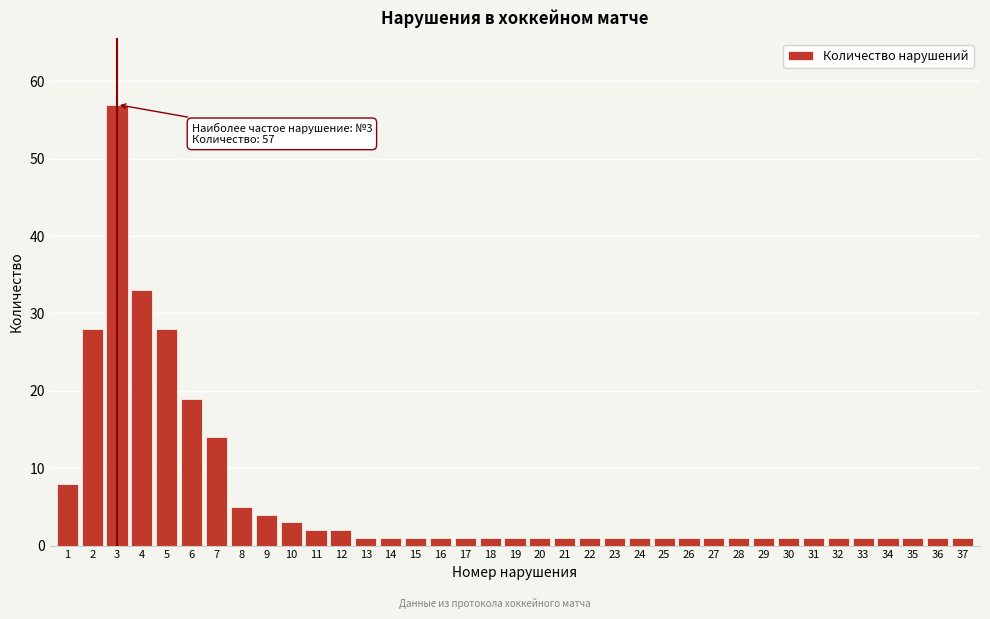

The chart shows a value of 1 at 10. True or false?

False